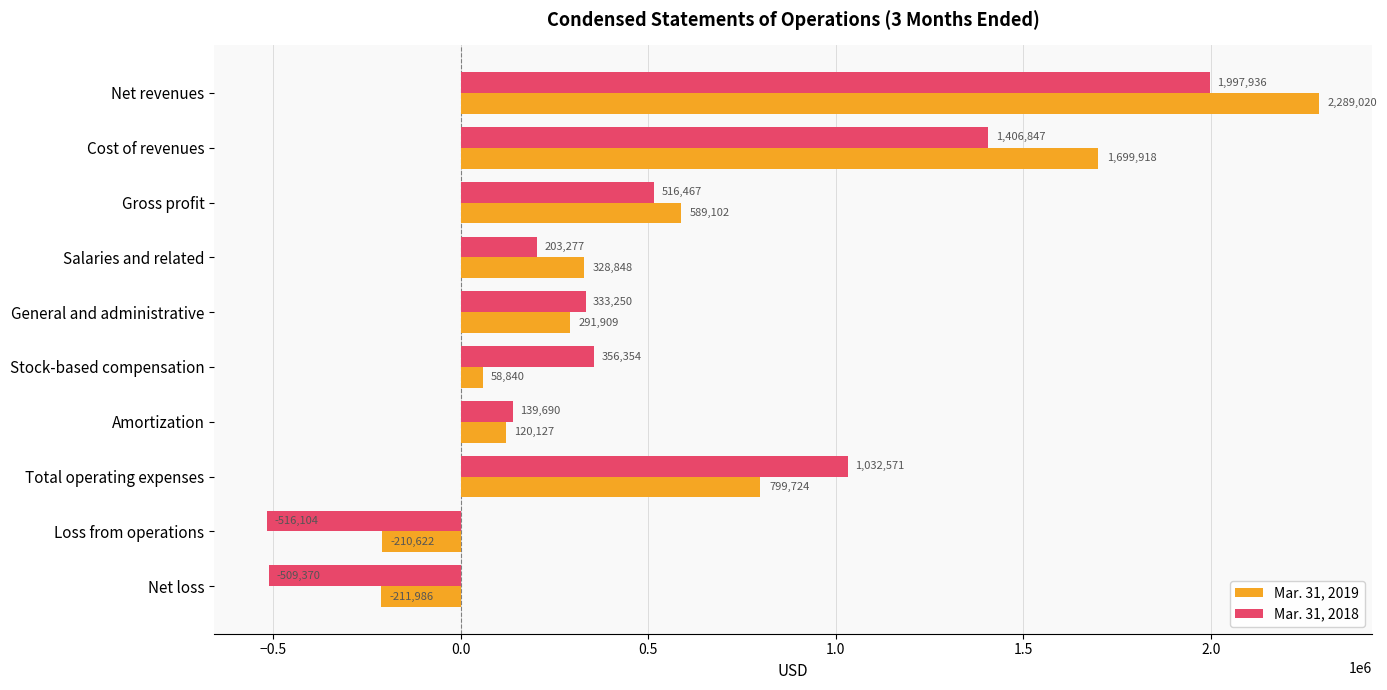

What is the difference between the highest and lowest values at Loss from operations?

305482